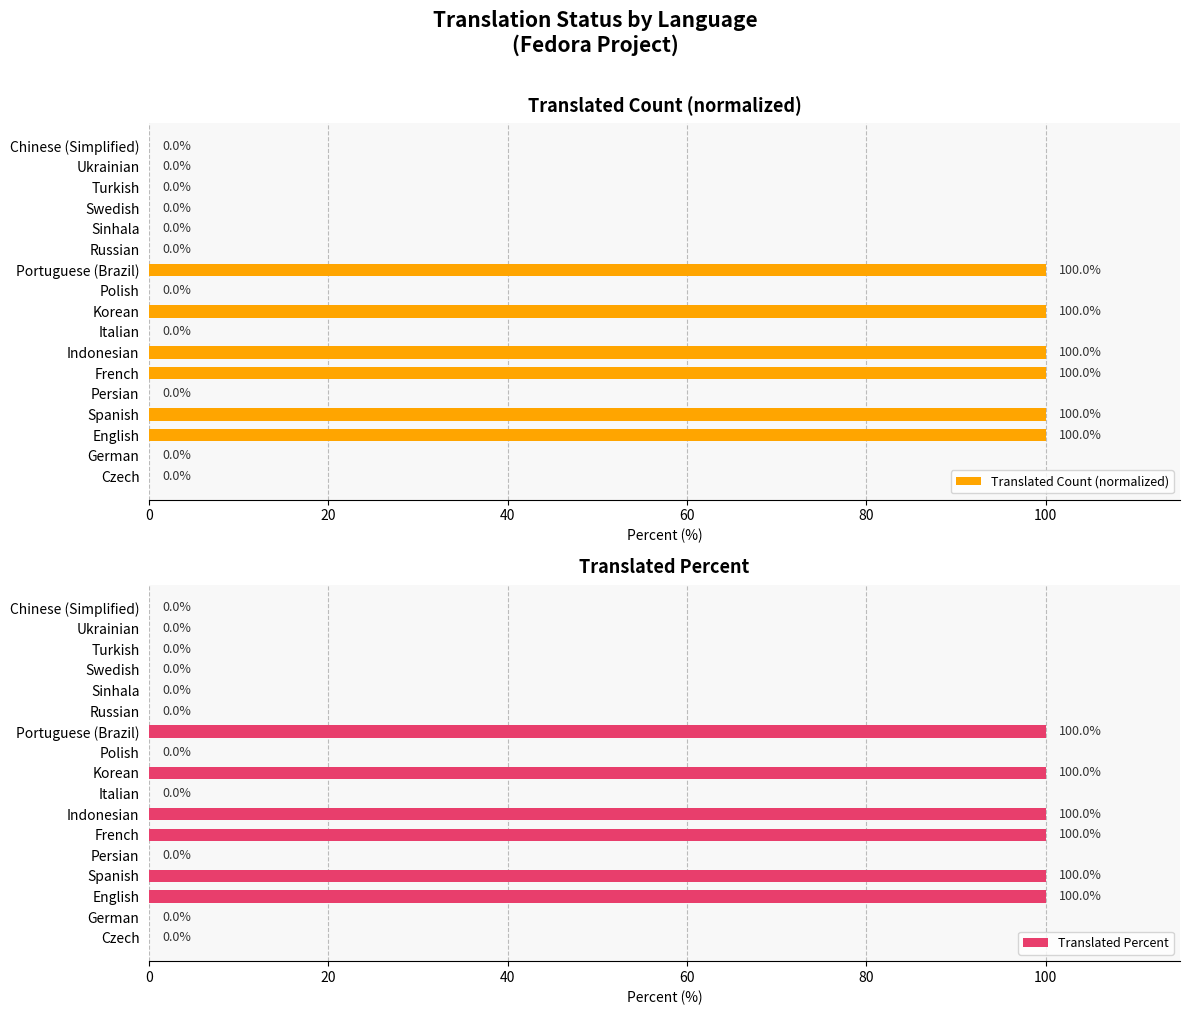

The Translated Percent series shows 0 at Swedish. True or false?

True